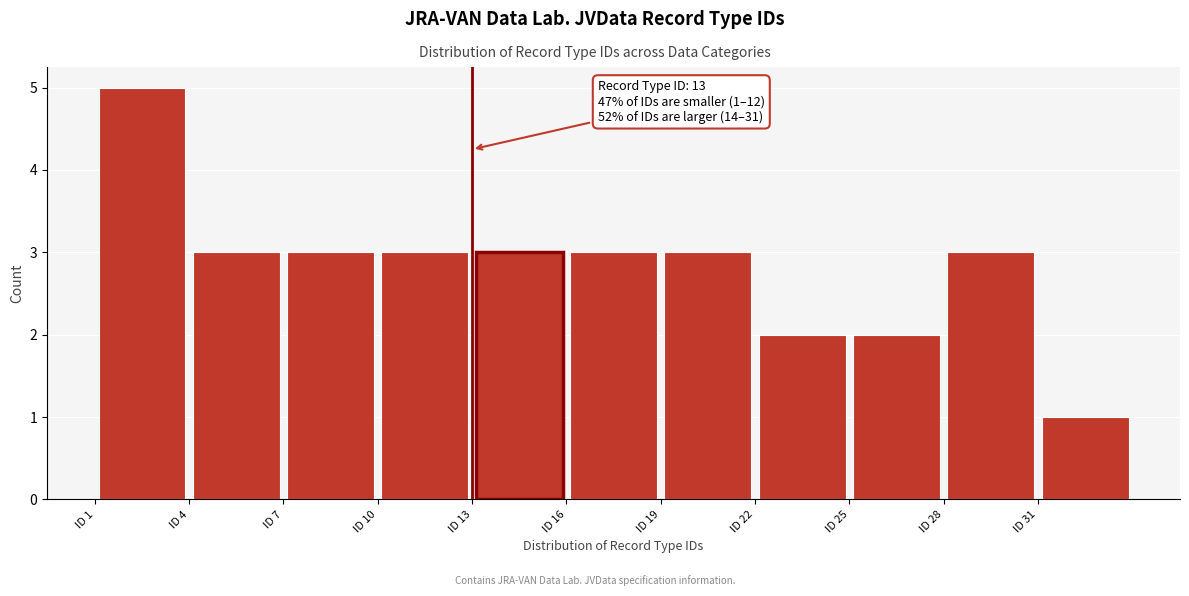

Over which range of the x-axis is the bar tallest?

1 to 4